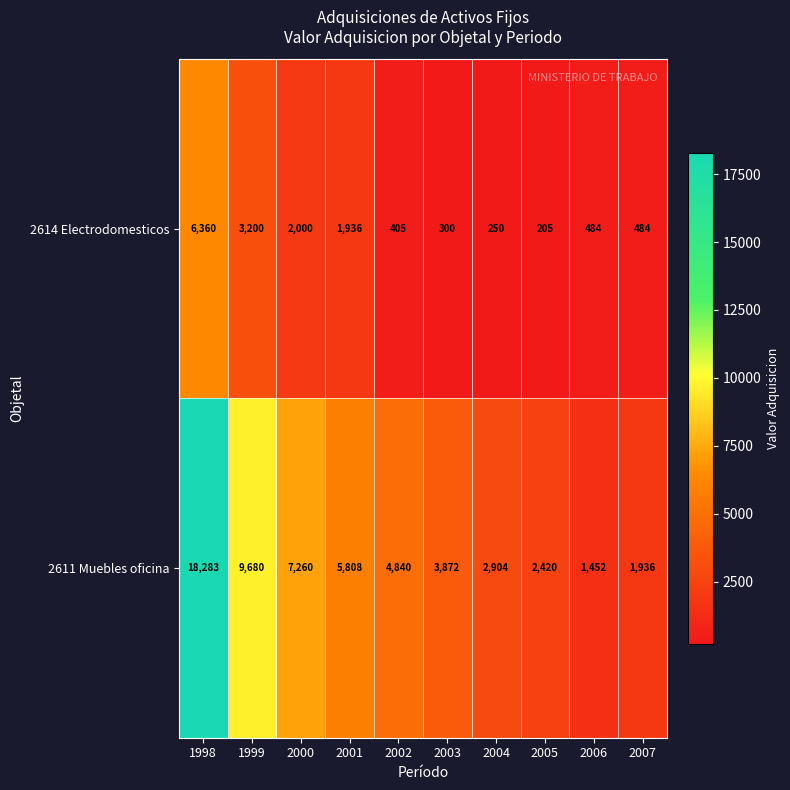

Where is 2614 Electrodomesticos nearest to the value 3282?

1999